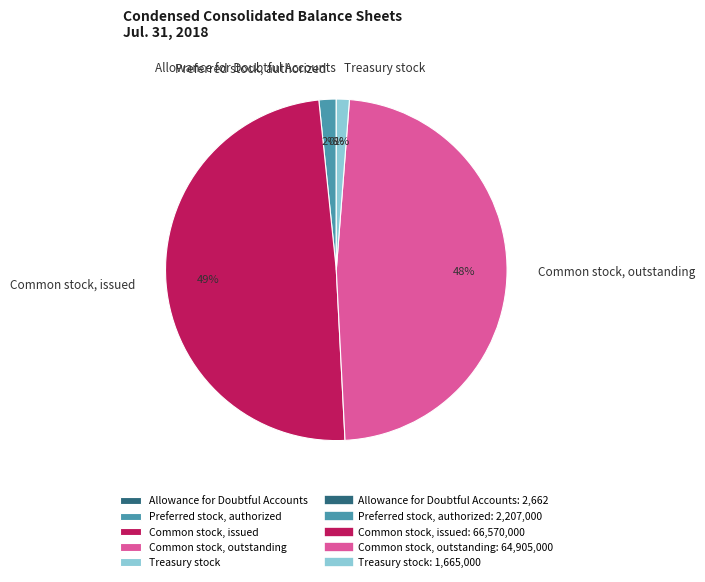

Approximately how many times larger is the value at Common stock, outstanding compared to Common stock, issued?

1.0